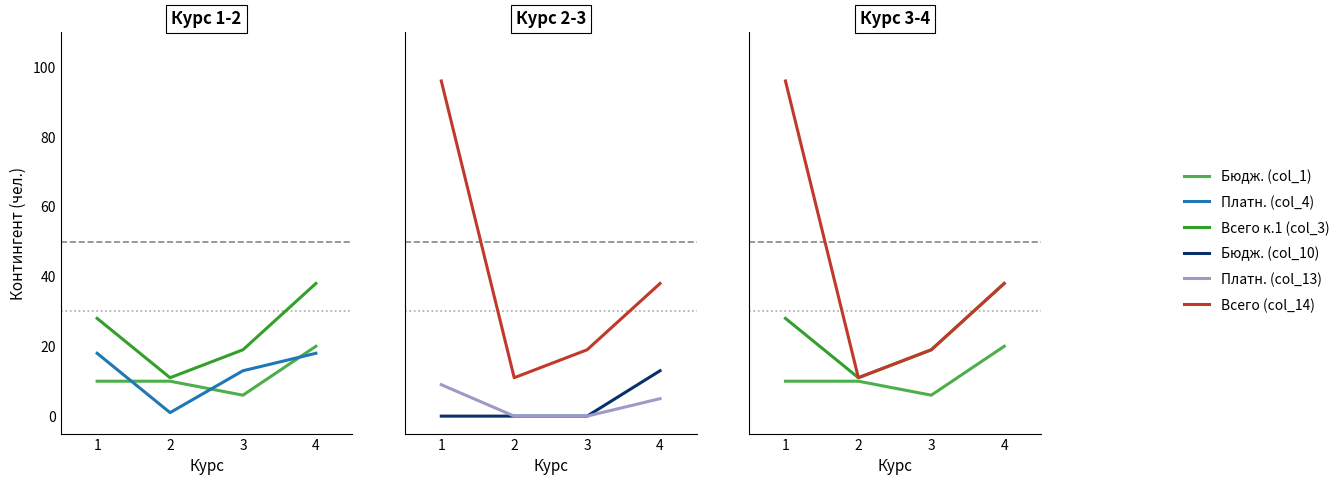

Does the chart display data point markers on the line(s)?

No